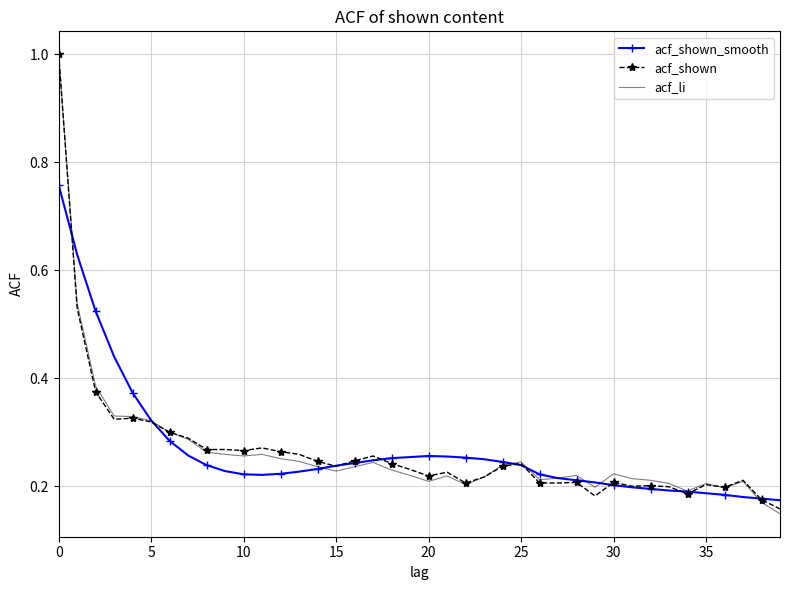

What is the greatest value displayed?

1.0